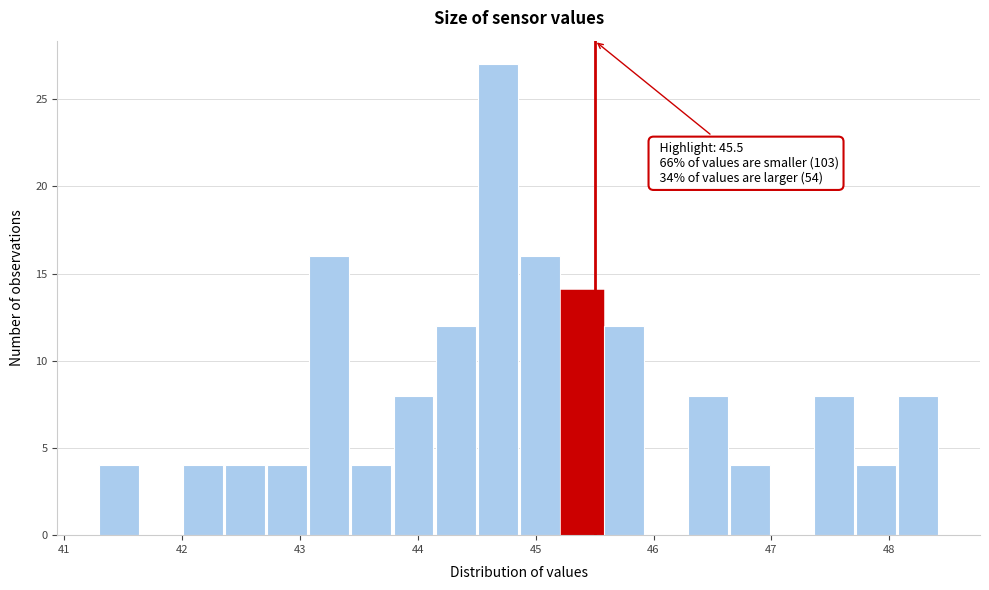

Read against the x-axis, roughly where is the centre of the tallest bar?

44.7